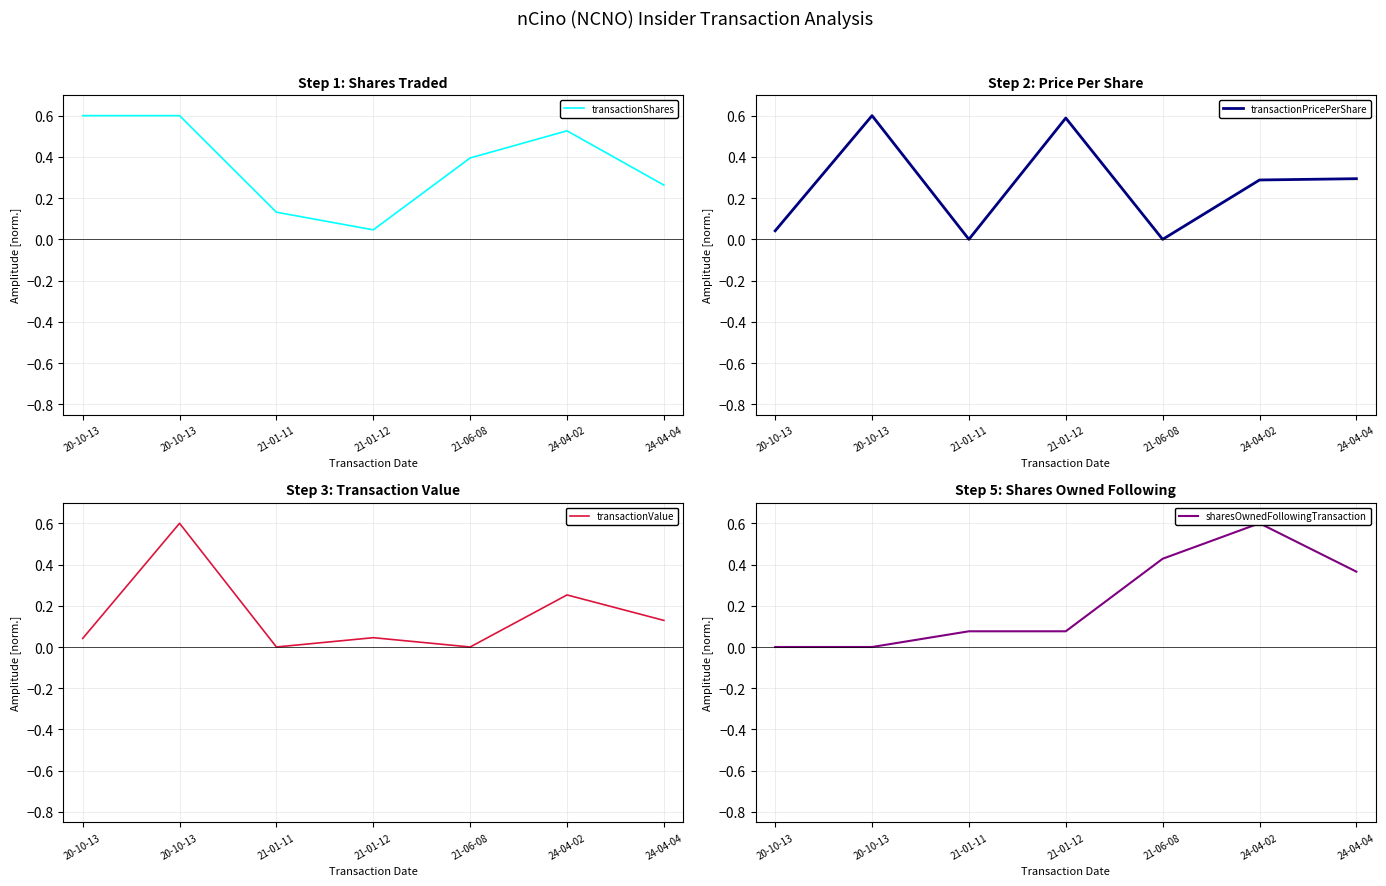

What is the label of the 1st point from the right?

24-04-04